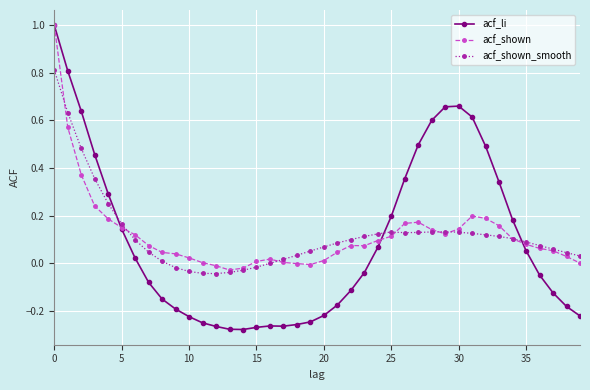

Which series has the largest range (max minus min)?

acf_li